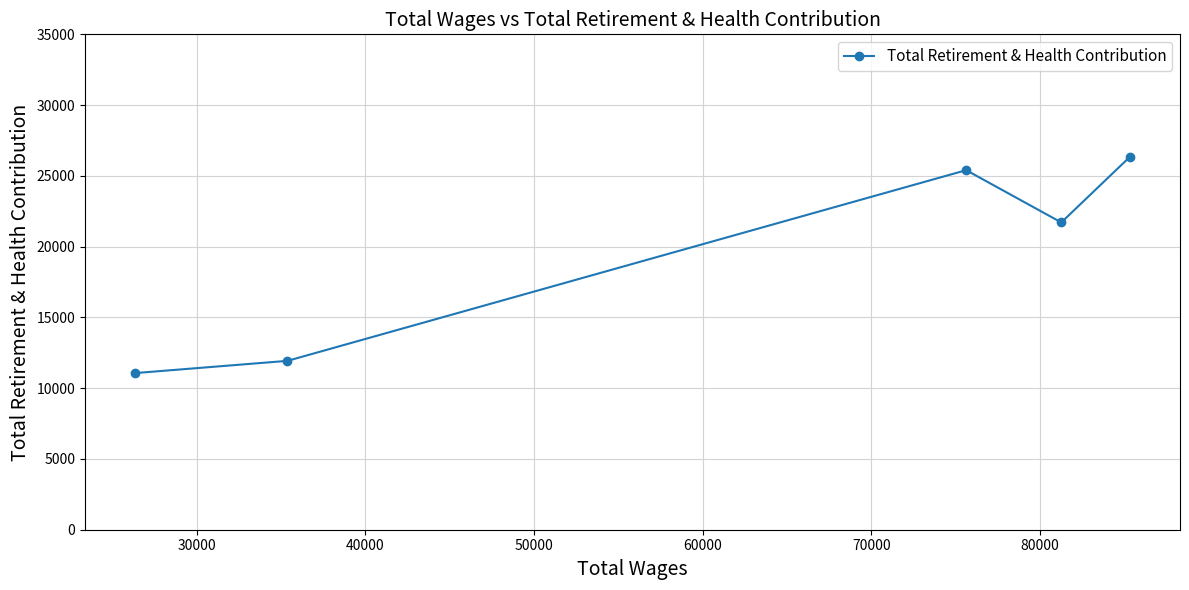

What is the smallest value displayed?

11065